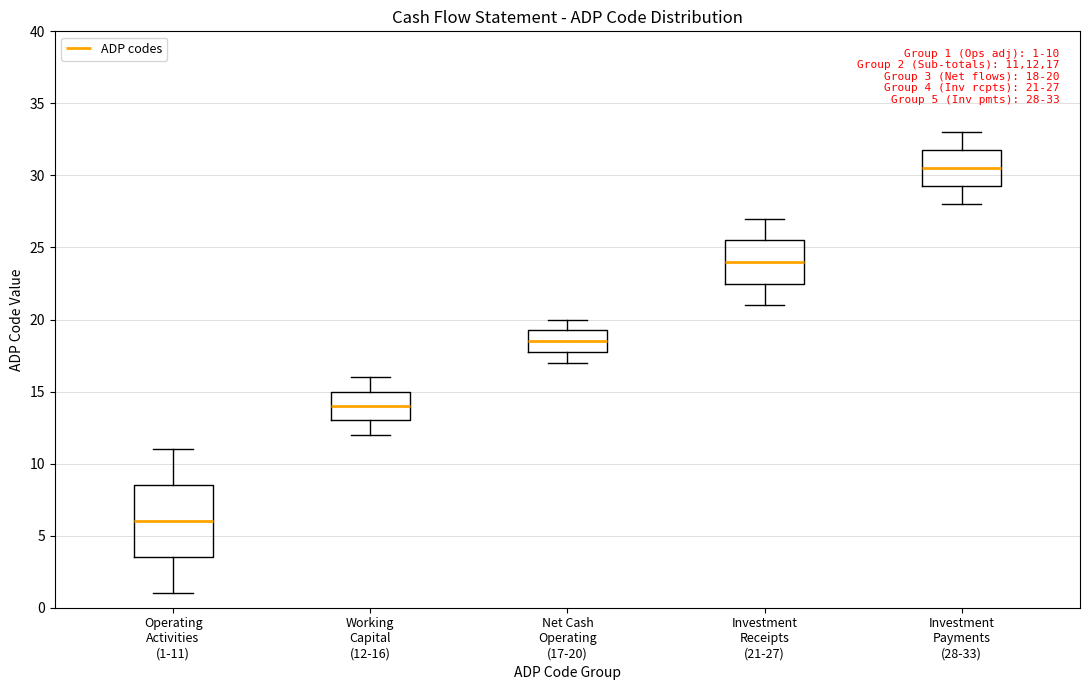

Which box's median line is the lowest?

Operating Activities (1-11)